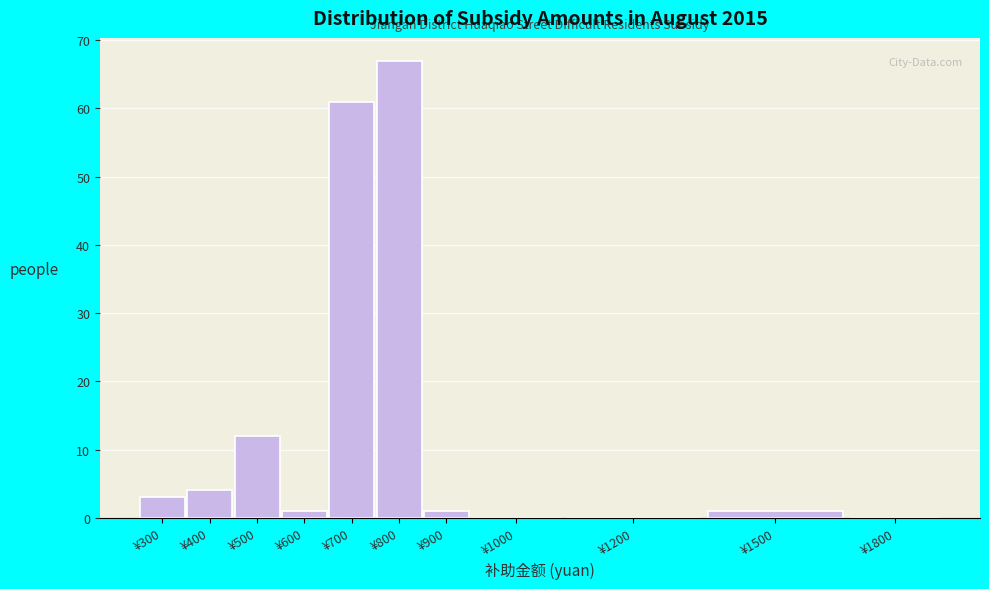

Reading left to right, transcribe all the data shown in this chart.

¥300=3	¥400=4	¥500=12	¥600=1	¥700=61	¥800=67	¥900=1	¥1000=0	¥1200=0	¥1500=1	¥1800=0